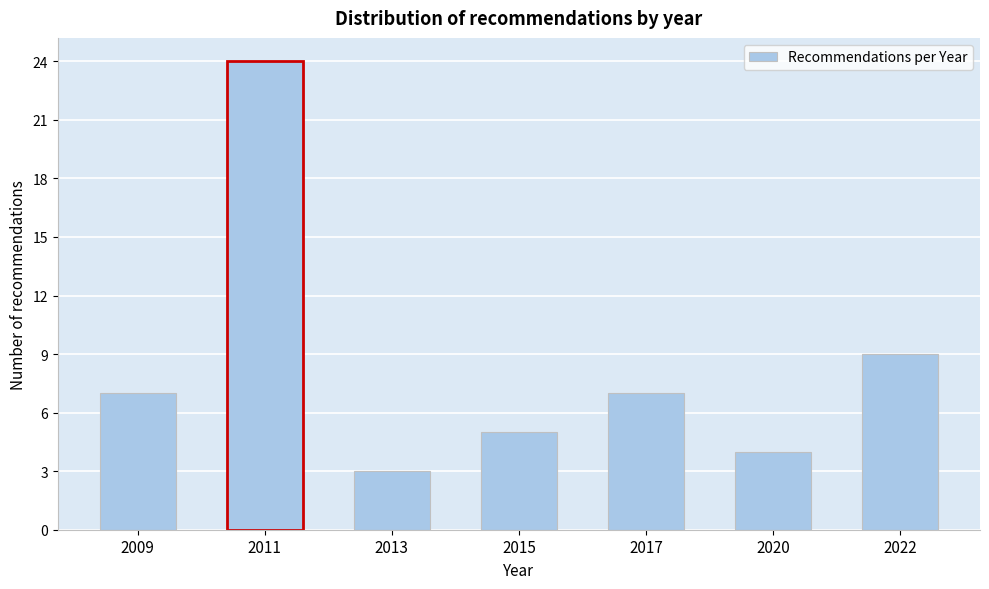

Reading left to right, list all the values displayed in this chart.

7	24	3	5	7	4	9